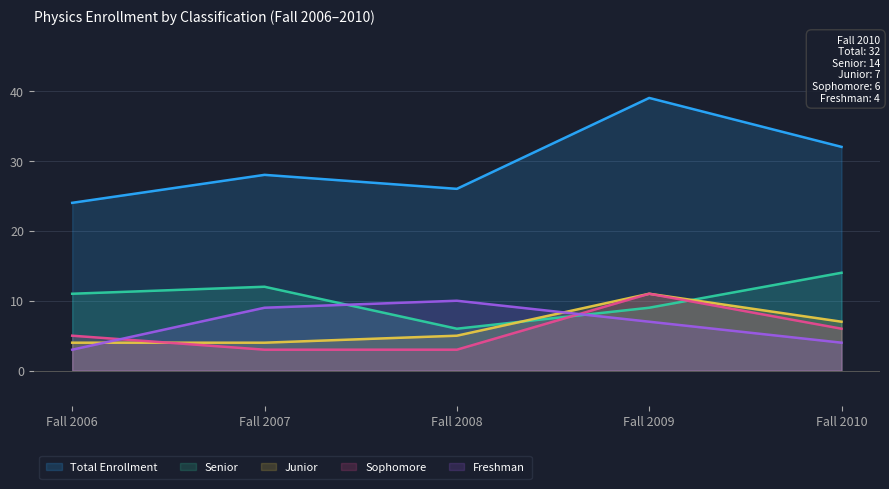

Which category has the lowest value across all series?

Fall 2007